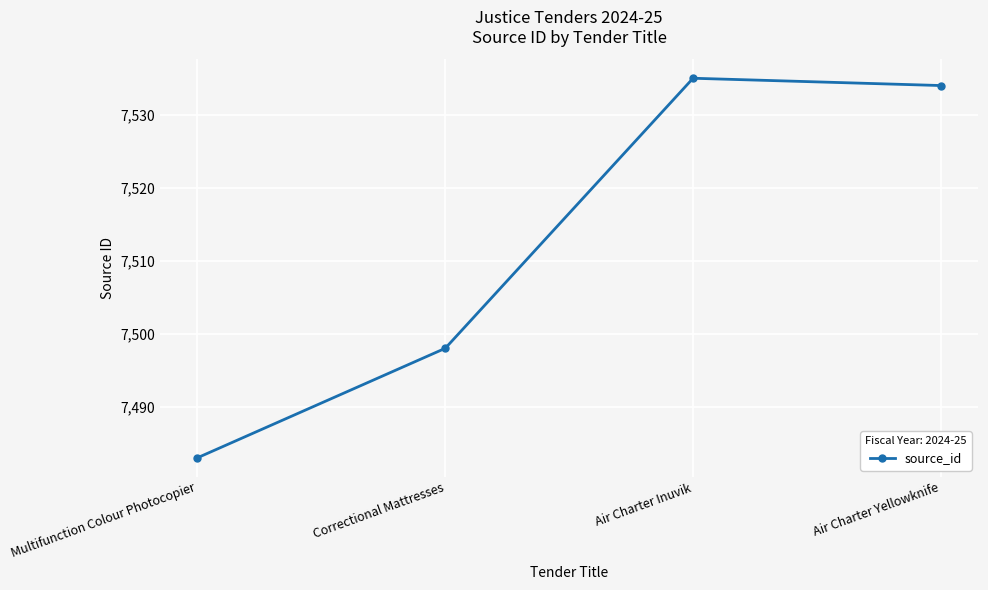

How many points are higher than both their immediate neighbors (excluding endpoints)?

1